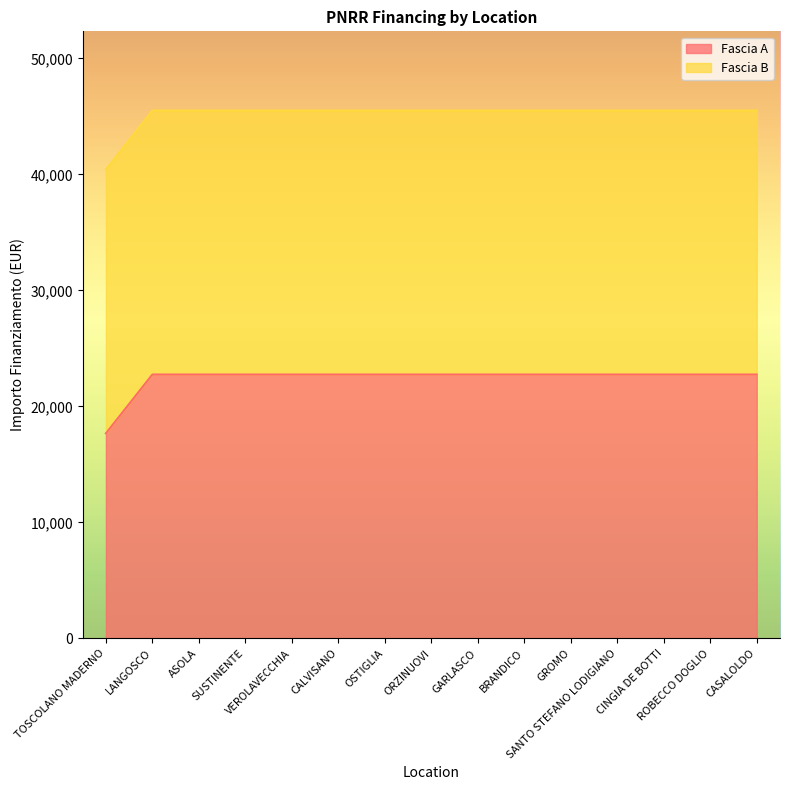

What is the value of the 15th point from the left?

22750.0